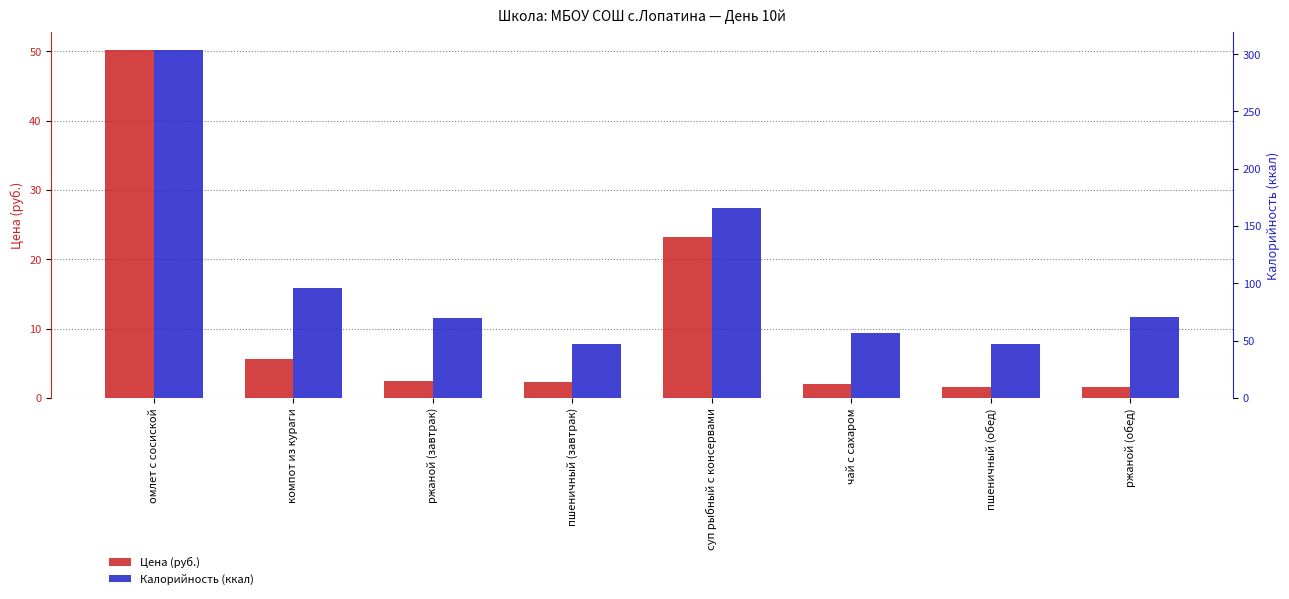

Between чай с сахаром and ржаной (обед), which is larger?

чай с сахаром